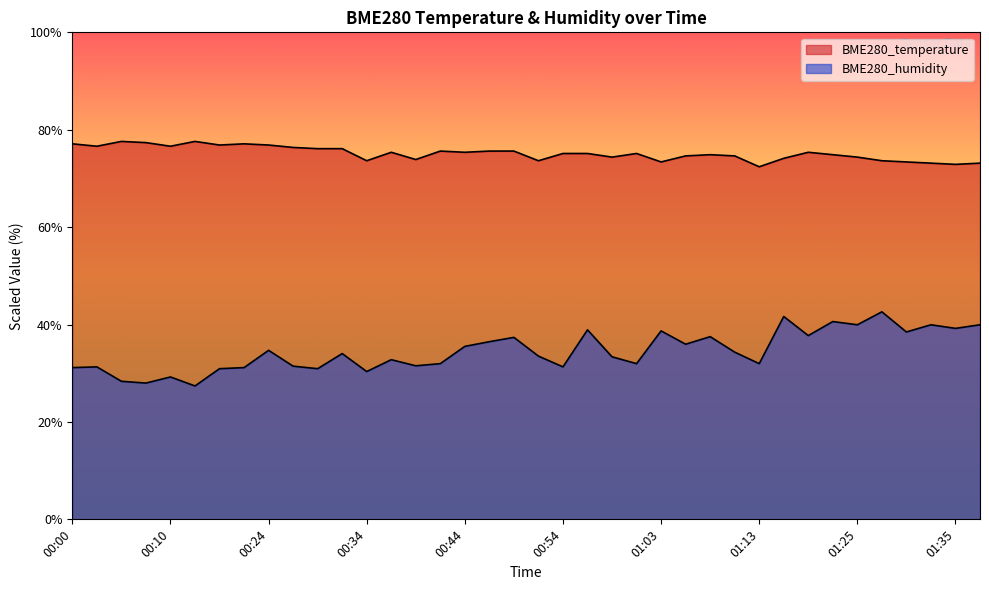

The value of BME280_temperature at 00:10 is 76.6. True or false?

True